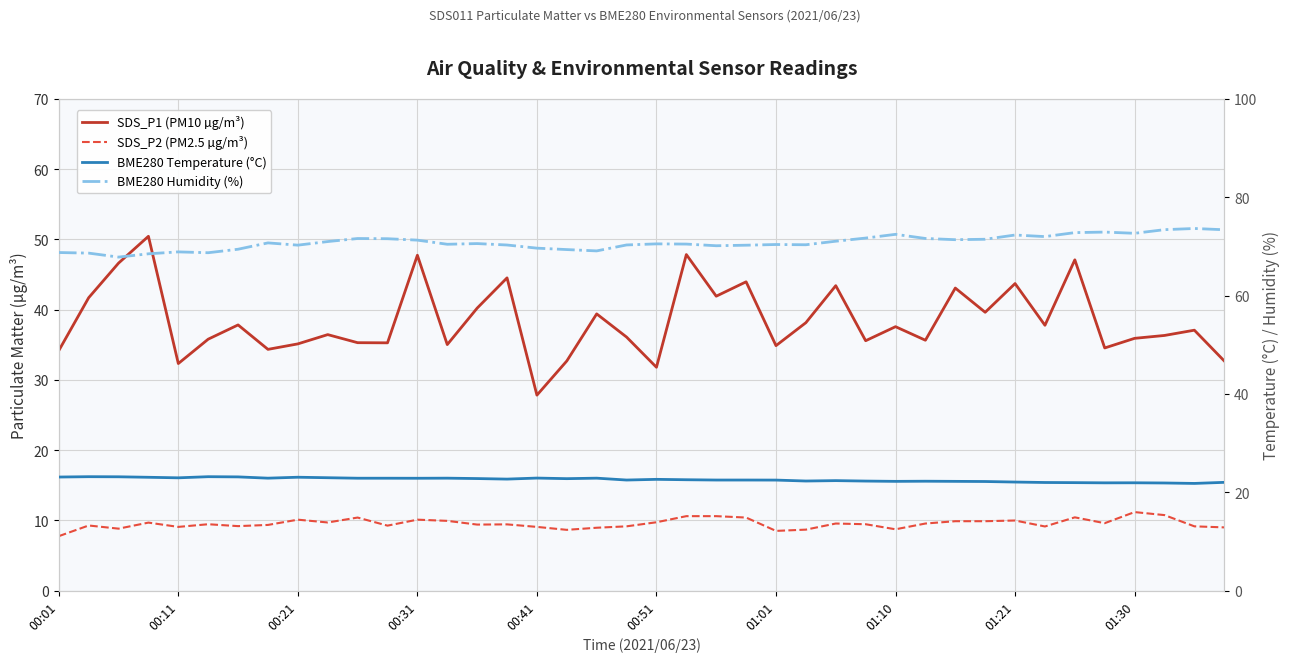

True or false: BME280 Temperature (°C) and BME280 Humidity (%) cross at least once.

False